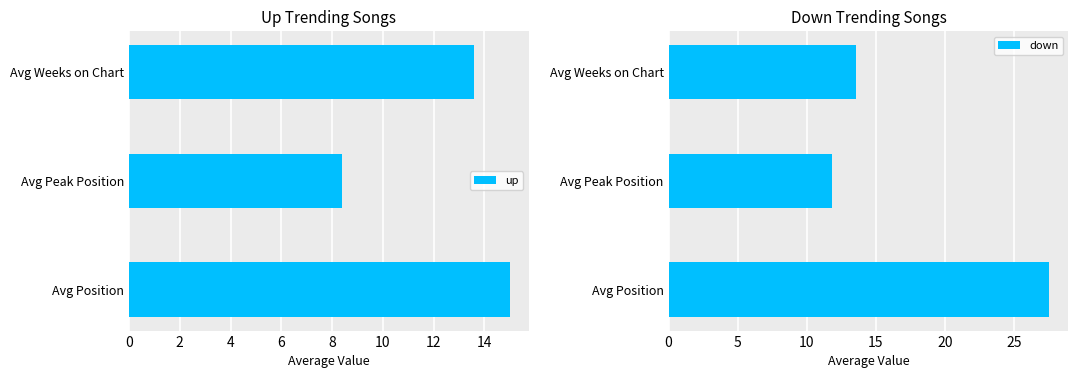

What are all the series names shown in the legend?

up, down